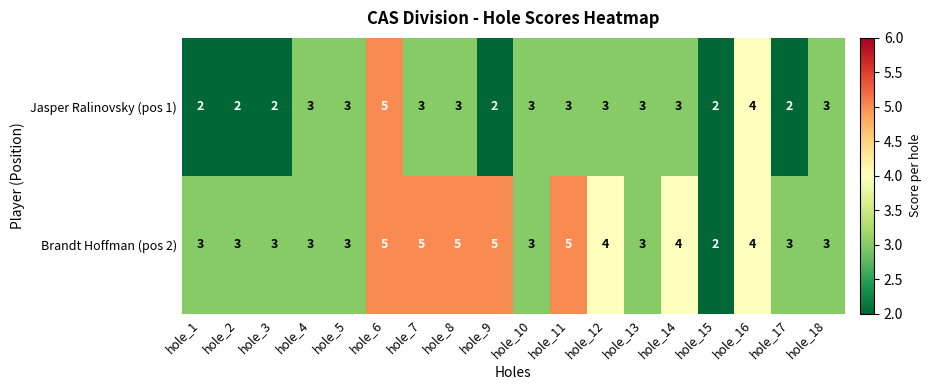

How many Brandt Hoffman (pos 2) values are between 3 and 5?

17